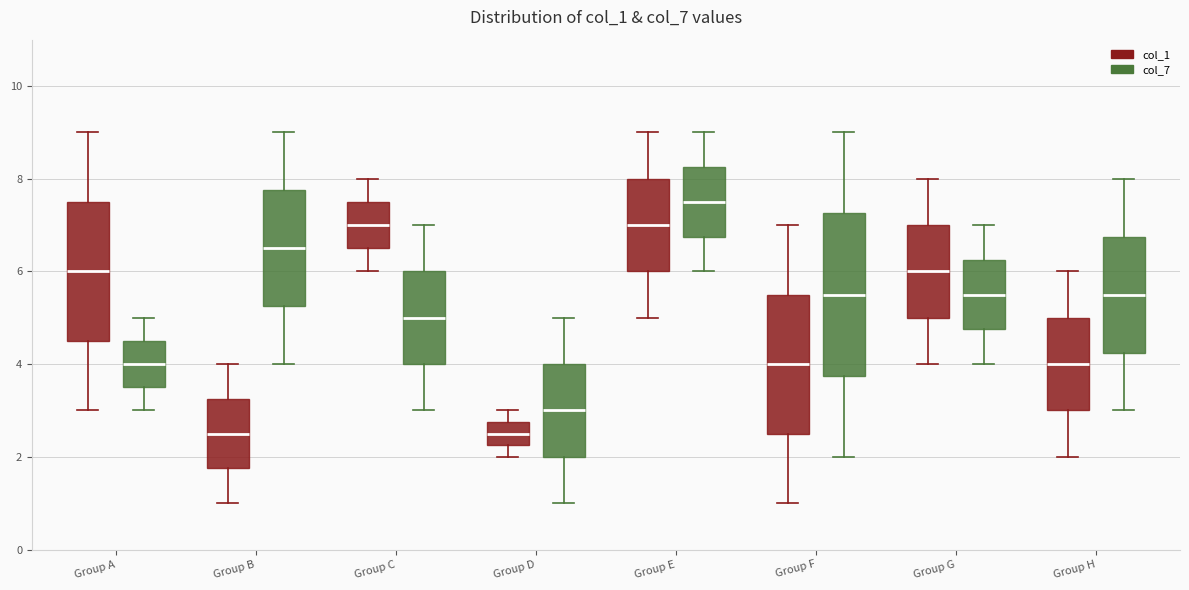

Reading left to right, read every box against the y-axis: the position of its median line, the range the box covers, and the ends of its whiskers. The values are not printed on the chart, so give them approximately, as read against the axis.

Group A (col_1): median 6.0, box 4.6 to 7.6, whiskers 3.0 to 9.0
Group A (col_7): median 4.0, box 3.6 to 4.6, whiskers 3.0 to 5.0
Group B (col_1): median 2.6, box 1.8 to 3.2, whiskers 1.0 to 4.0
Group B (col_7): median 6.6, box 5.2 to 7.8, whiskers 4.0 to 9.0
Group C (col_1): median 7.0, box 6.6 to 7.6, whiskers 6.0 to 8.0
Group C (col_7): median 5.0, box 4.0 to 6.0, whiskers 3.0 to 7.0
Group D (col_1): median 2.6, box 2.2 to 2.8, whiskers 2.0 to 3.0
Group D (col_7): median 3.0, box 2.0 to 4.0, whiskers 1.0 to 5.0
Group E (col_1): median 7.0, box 6.0 to 8.0, whiskers 5.0 to 9.0
Group E (col_7): median 7.6, box 6.8 to 8.2, whiskers 6.0 to 9.0
Group F (col_1): median 4.0, box 2.6 to 5.6, whiskers 1.0 to 7.0
Group F (col_7): median 5.6, box 3.8 to 7.2, whiskers 2.0 to 9.0
Group G (col_1): median 6.0, box 5.0 to 7.0, whiskers 4.0 to 8.0
Group G (col_7): median 5.6, box 4.8 to 6.2, whiskers 4.0 to 7.0
Group H (col_1): median 4.0, box 3.0 to 5.0, whiskers 2.0 to 6.0
Group H (col_7): median 5.6, box 4.2 to 6.8, whiskers 3.0 to 8.0